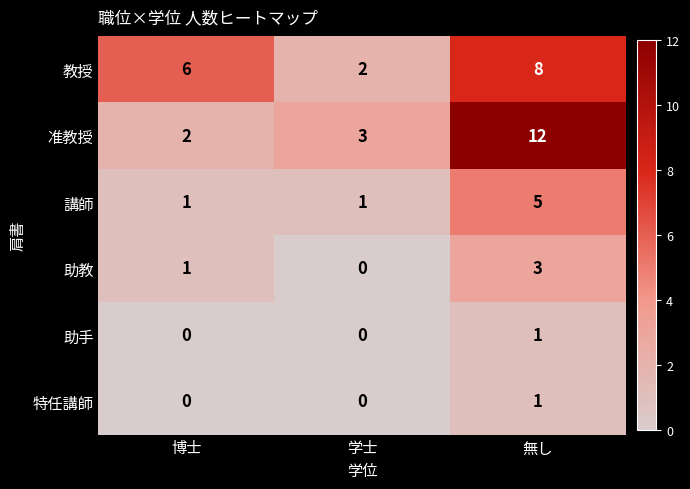

Is it true that 講師 equals 1 at 博士?

True